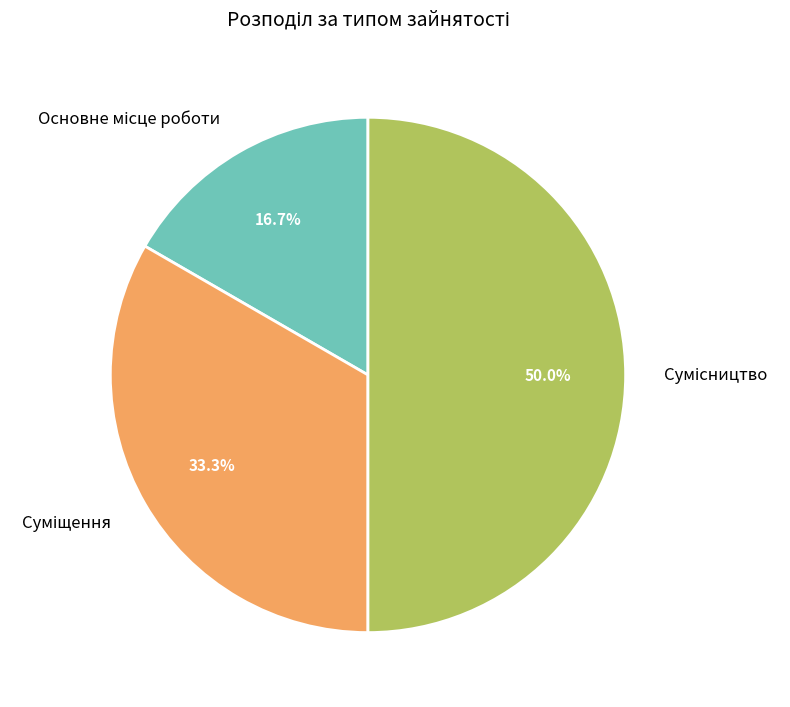

To the nearest percent, what is the average slice percentage?

33%